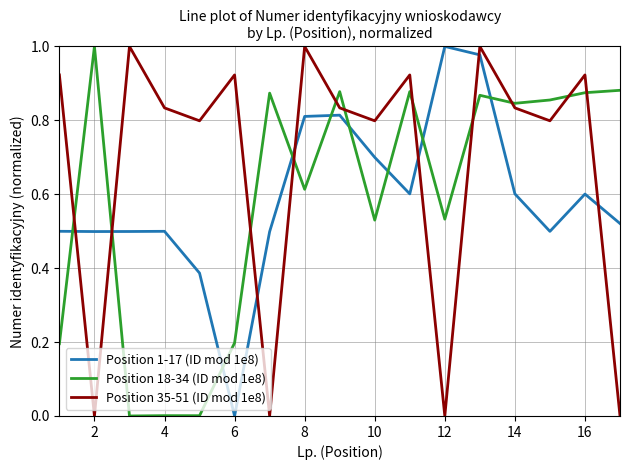

Which series has the largest total across all categories?

Position 35-51 (ID mod 1e8)